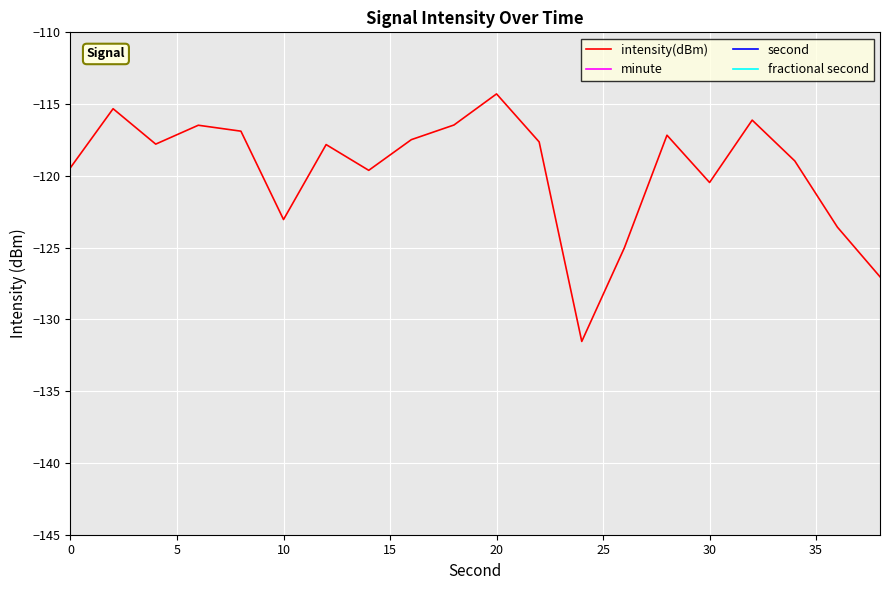

What is the lowest value of the intensity(dBm) series?

-131.5